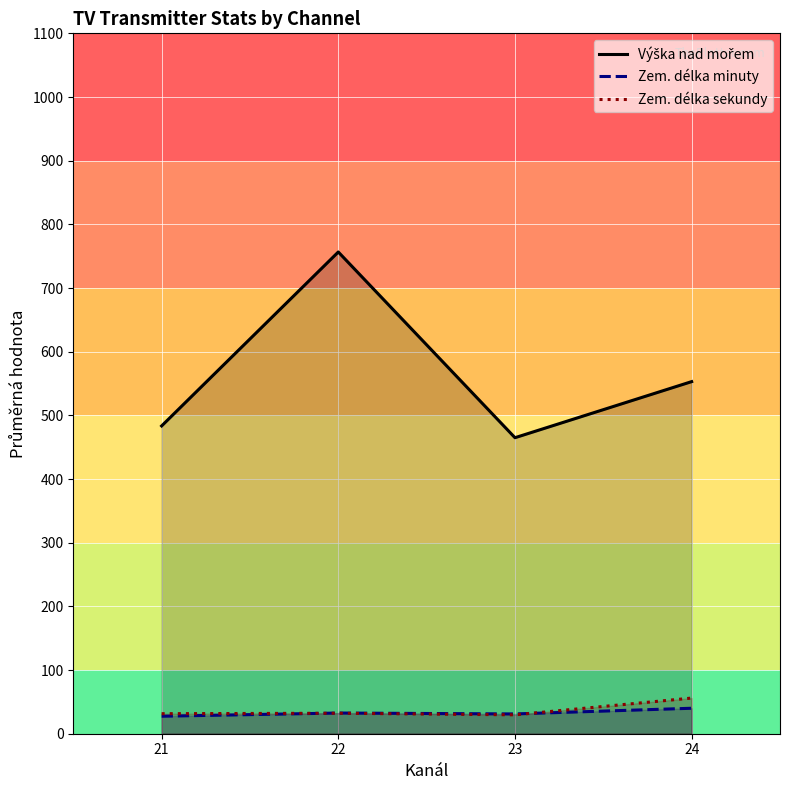

At which label does Zem. délka minuty reach its minimum?

21